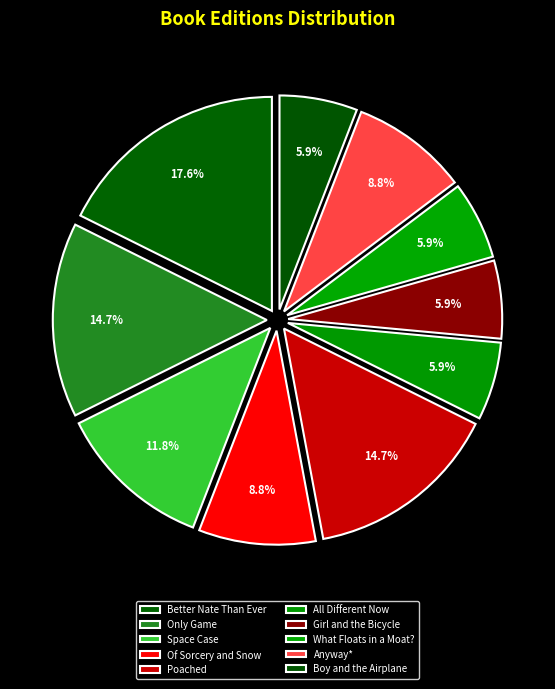

Which category has the biggest portion of the pie?

Better Nate Than Ever